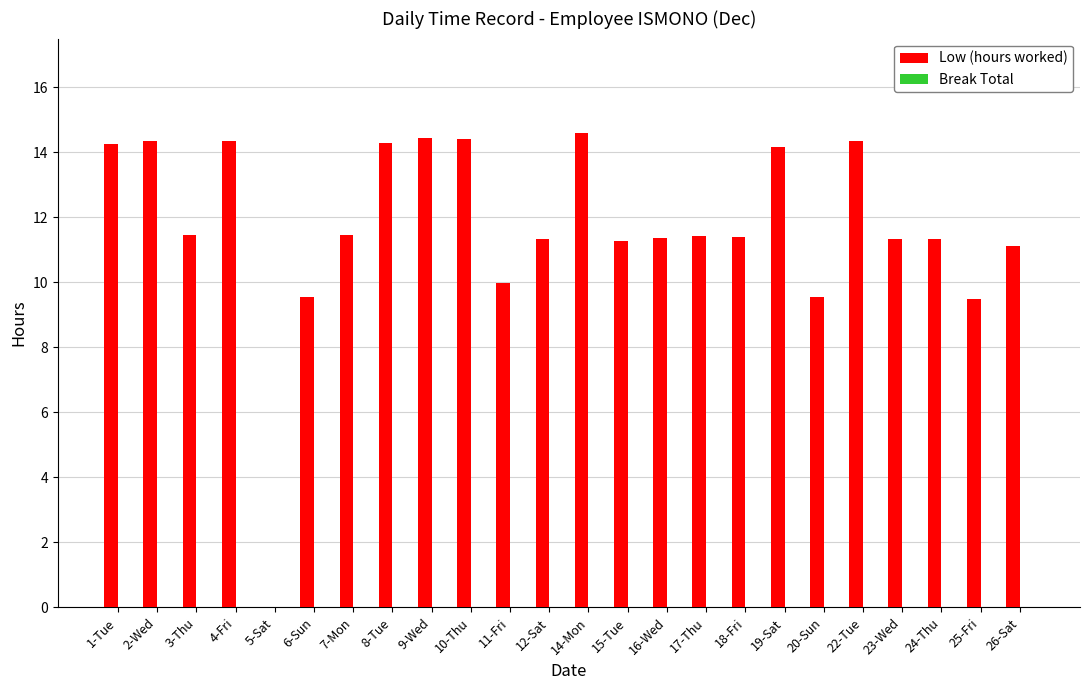

Is it true that the value at 24-Thu is 11.3?

True